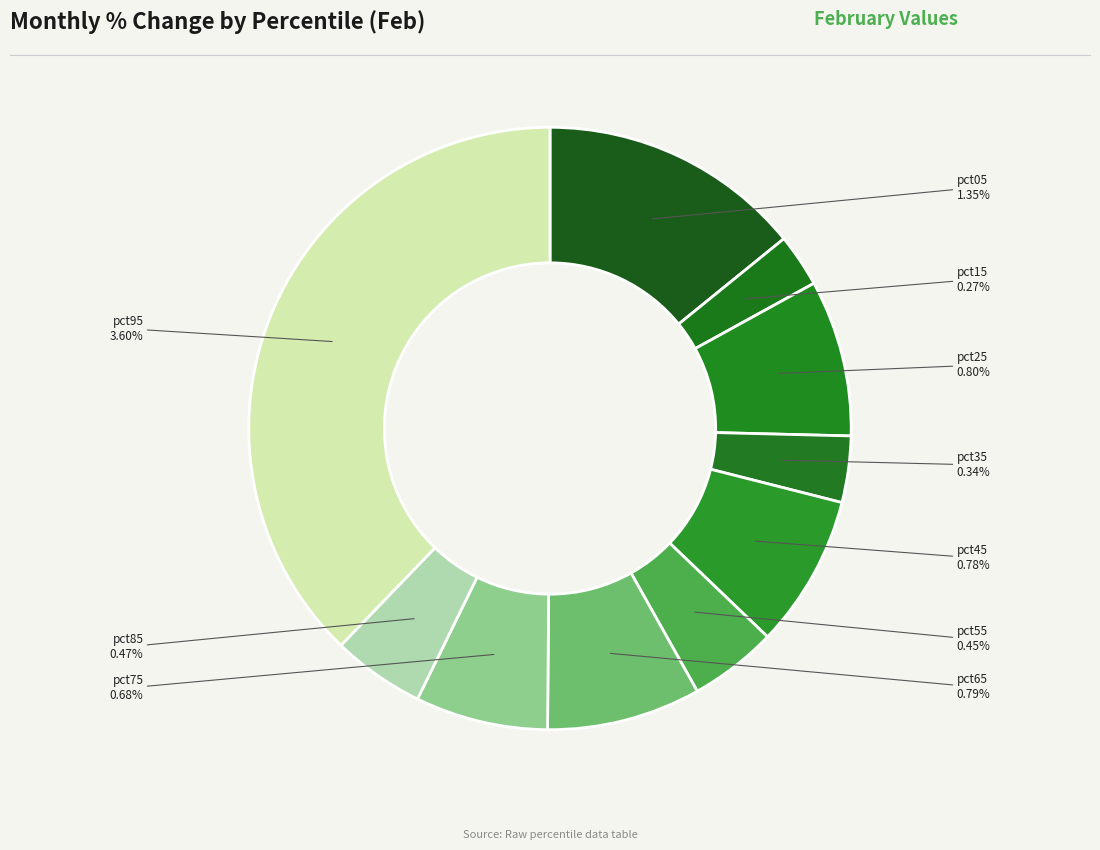

To the nearest percent, what is the average slice percentage?

10%